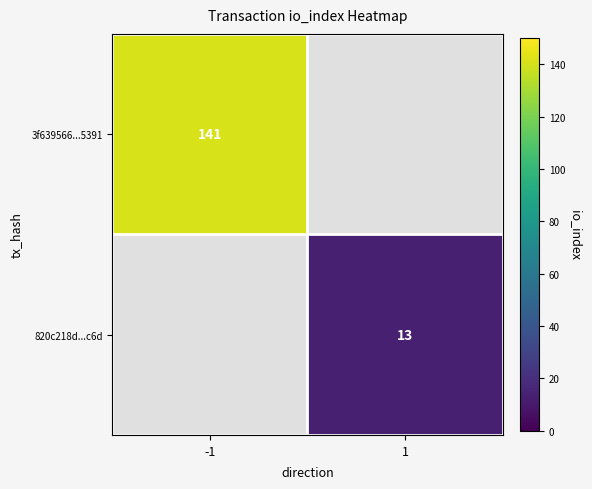

How many distinct data groups are displayed?

2